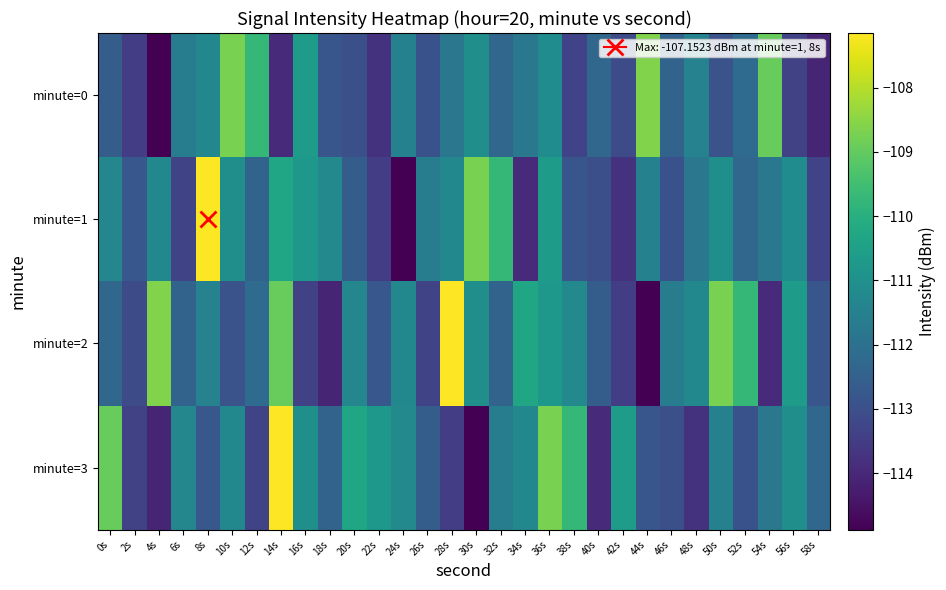

Between 12s and 36s, which is larger?

12s